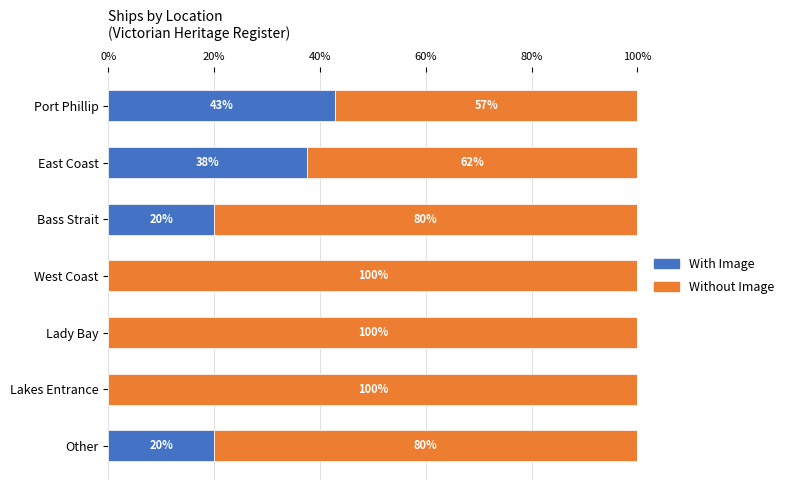

What is the total value across all series at Port Phillip?

100.0